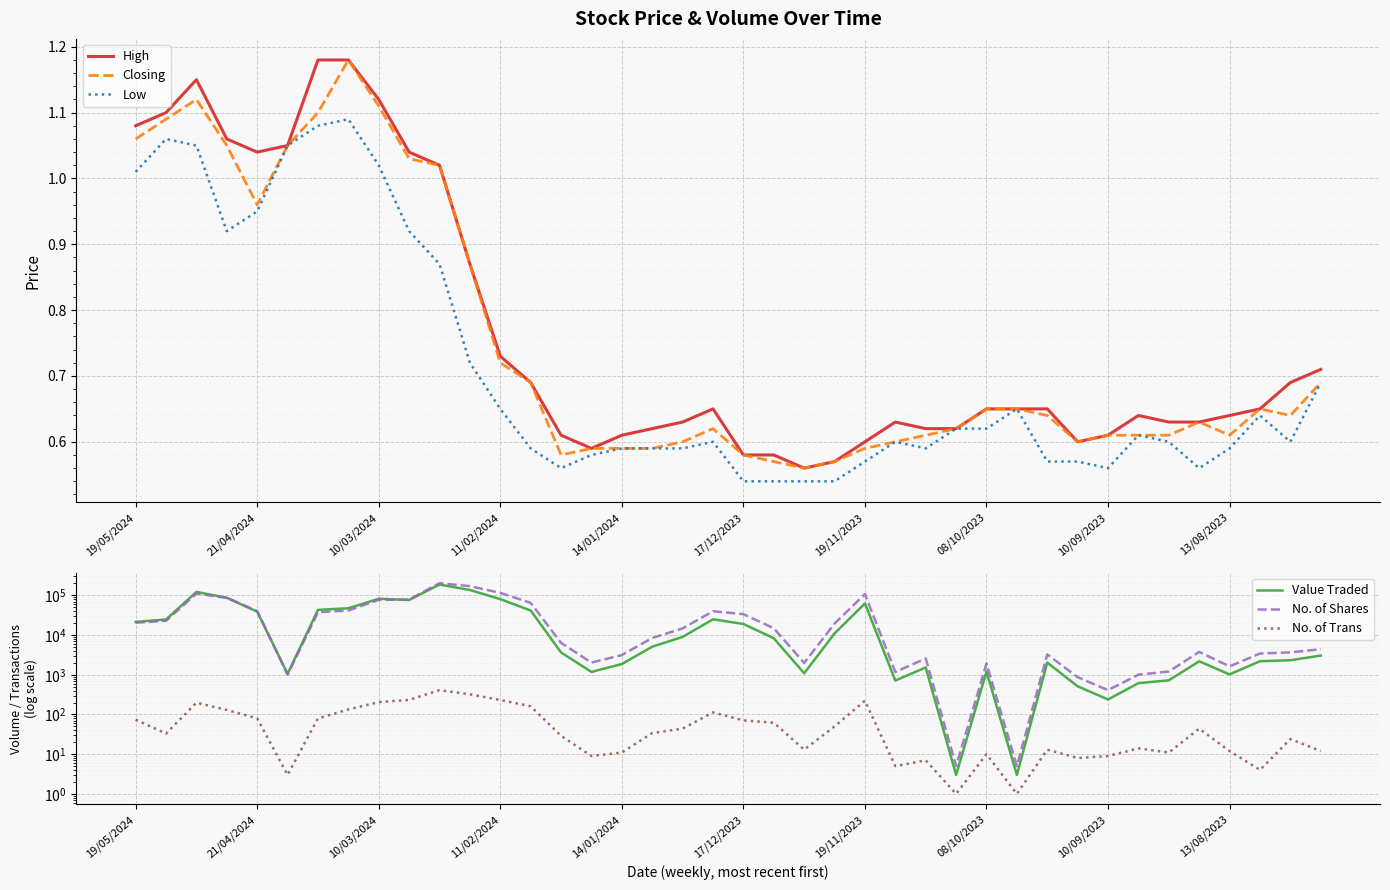

Count the number of categories in the chart.

40